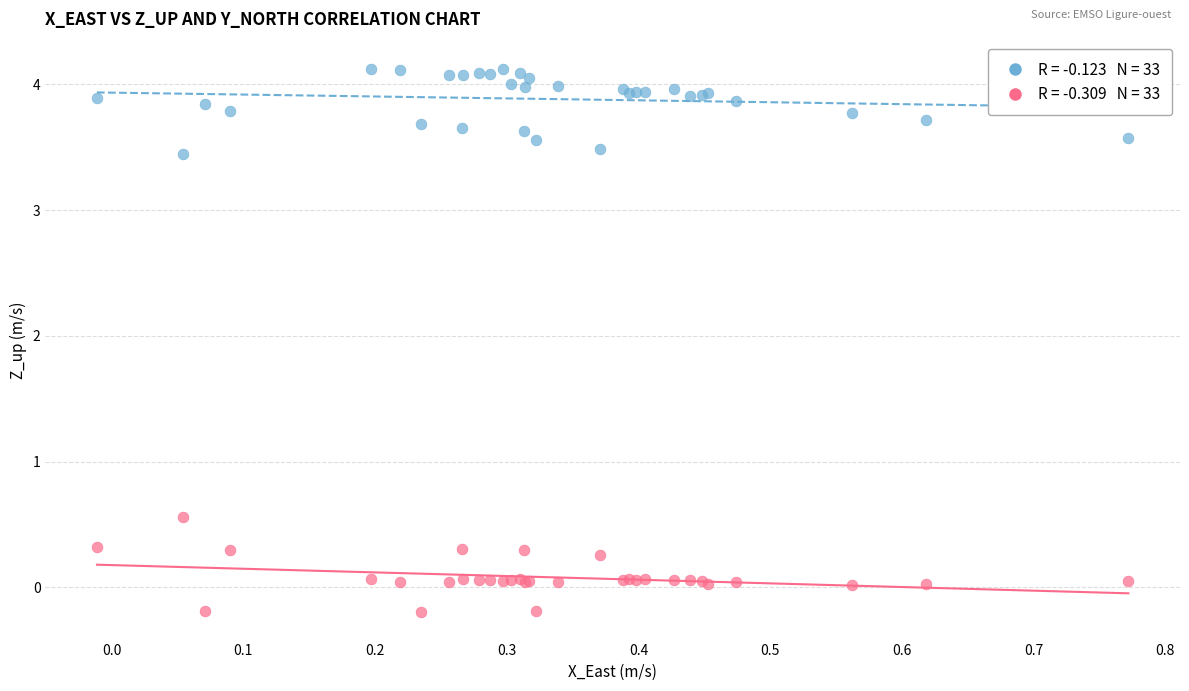

Across all series, what Y value is closest to 1?

0.6